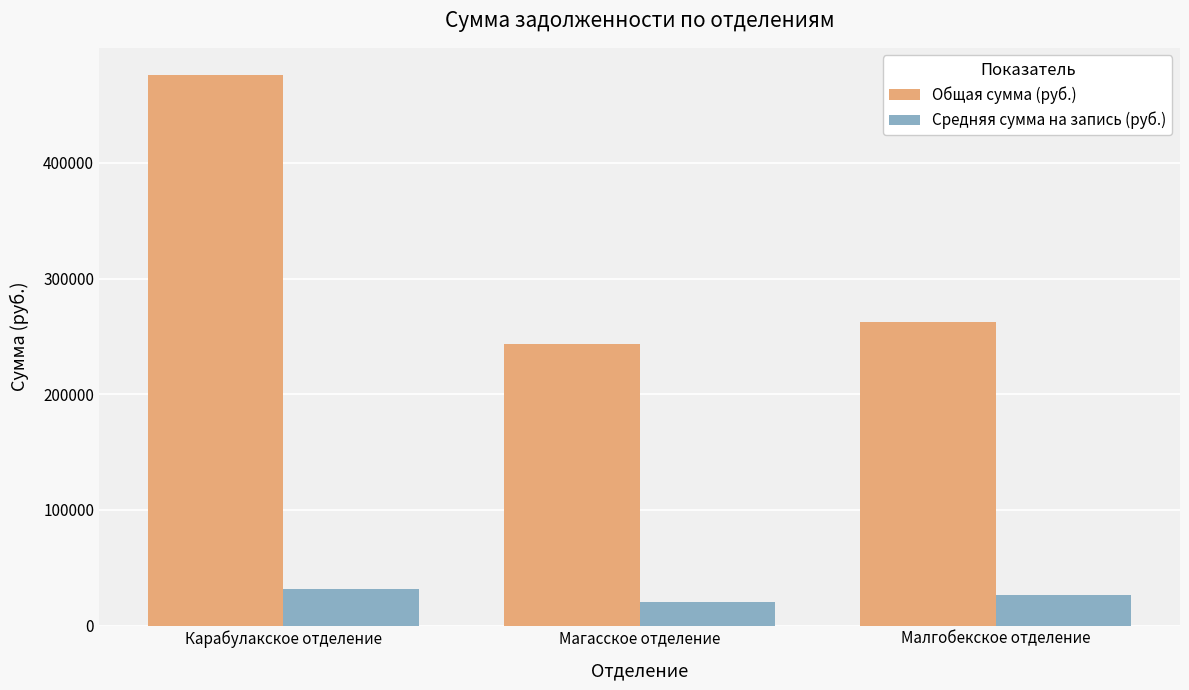

Count the number of data series in this chart.

2